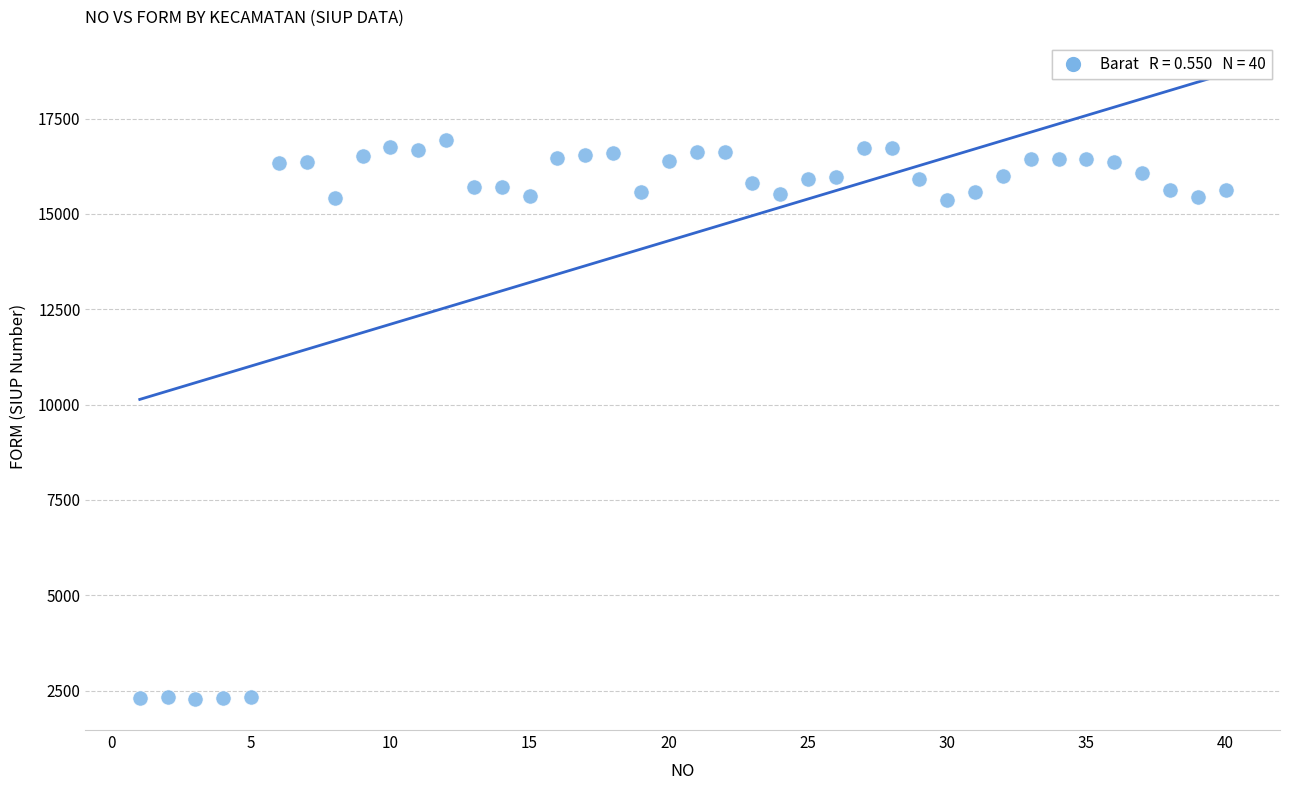

What is the range of Y values (max minus min)?

14653